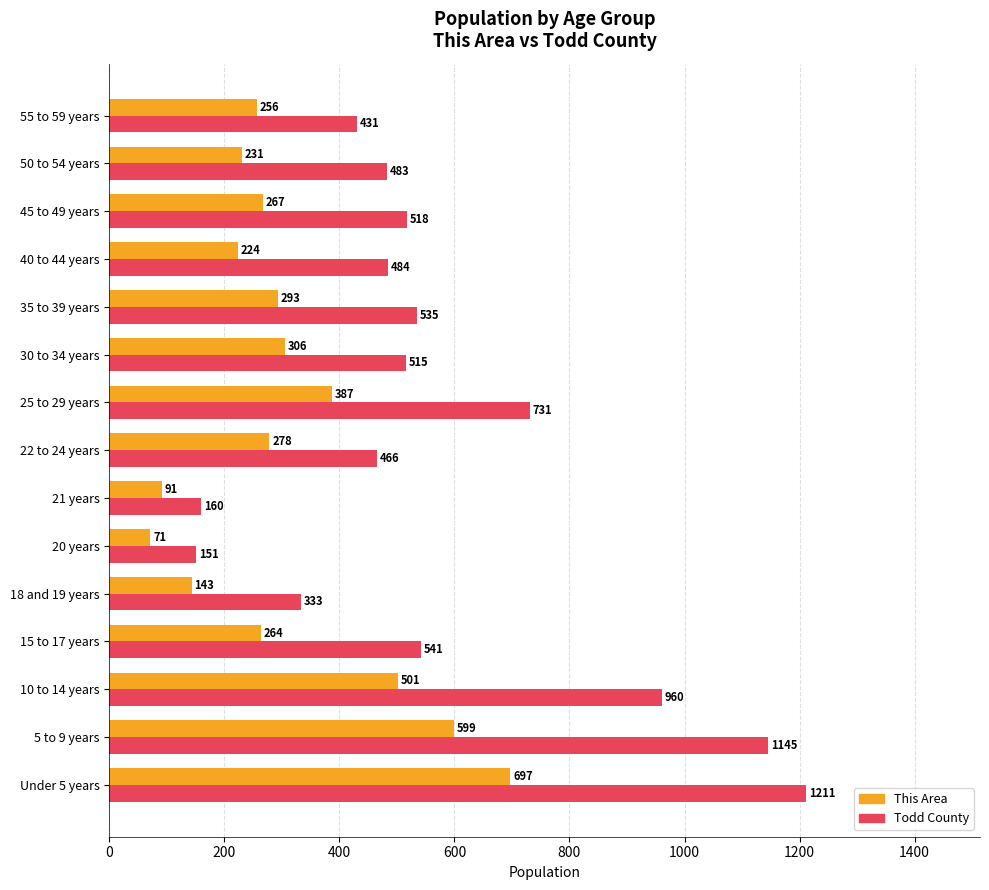

Which series has the widest spread of values?

Todd County